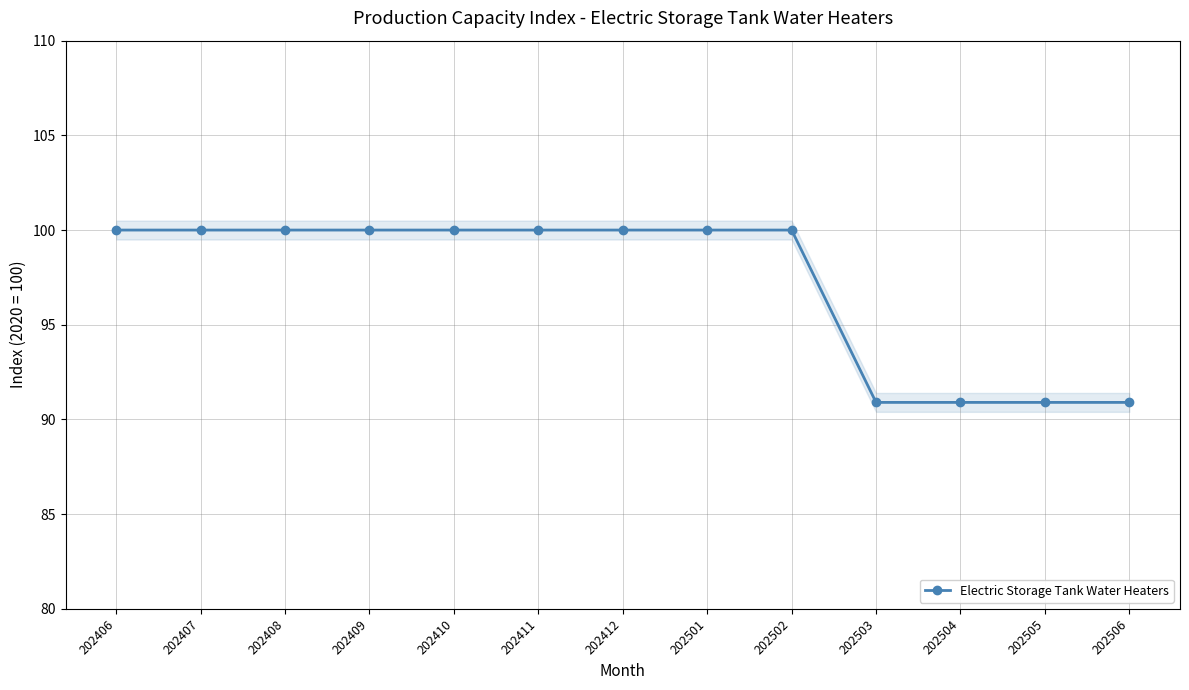

Rank the categories by value from lowest to highest.

202503, 202504, 202505, 202506, 202406, 202407, 202408, 202409, 202410, 202411, 202412, 202501, 202502